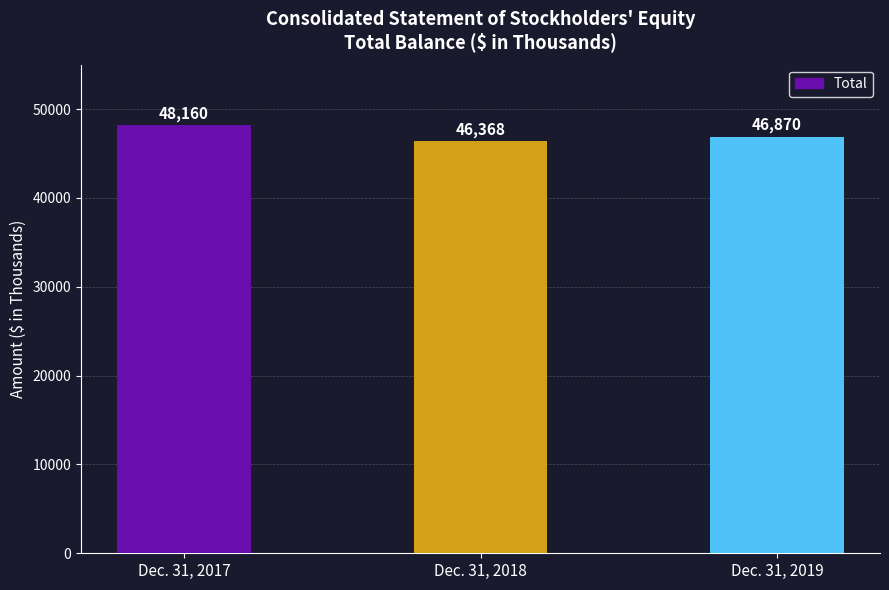

Reading left to right, list all the values displayed in this chart.

Dec. 31, 2017=48160	Dec. 31, 2018=46368	Dec. 31, 2019=46870